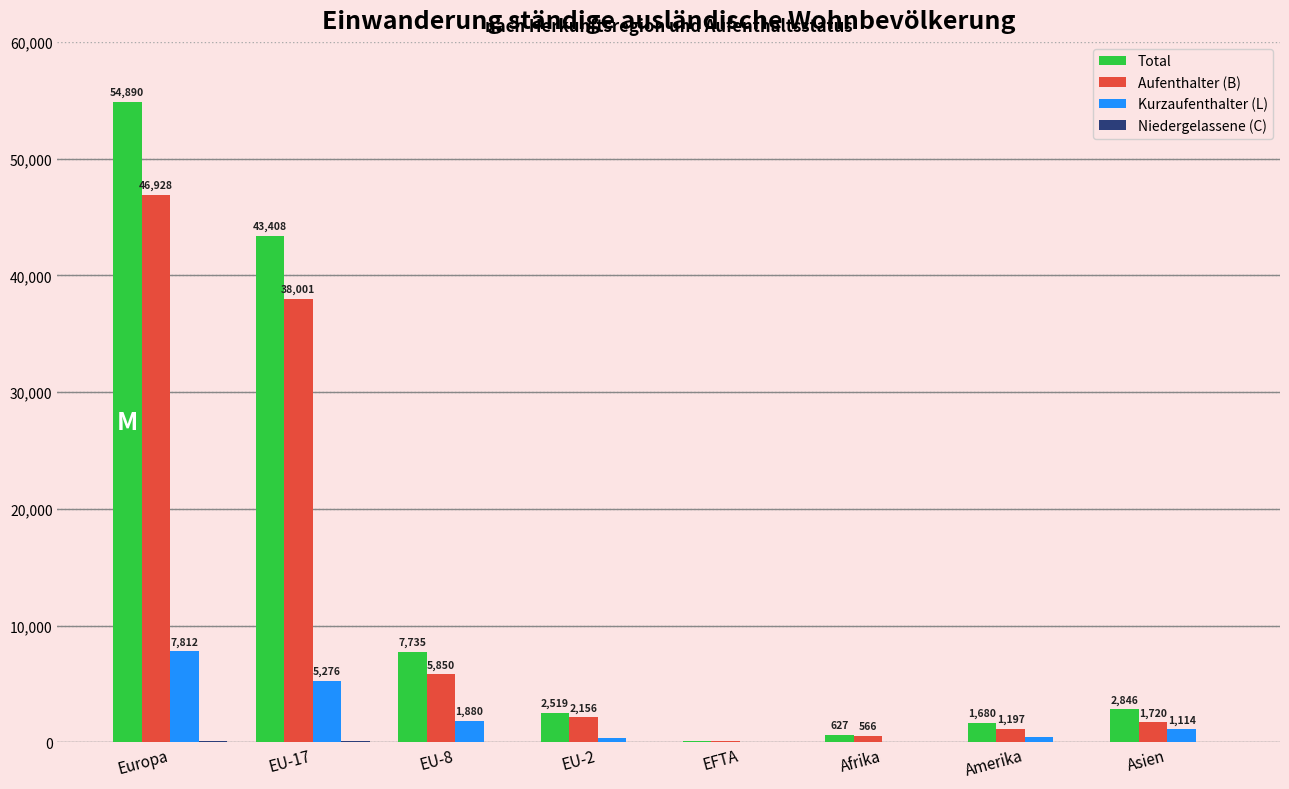

At which label is Aufenthalter (B) closest to 23537?

EU-17